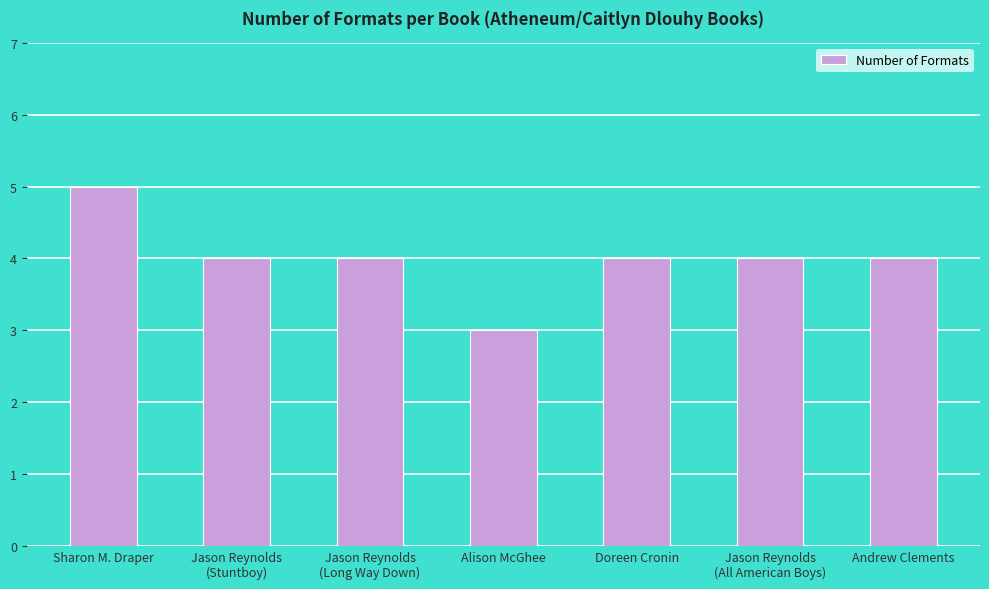

Count the values in the range 4 to 5.

6